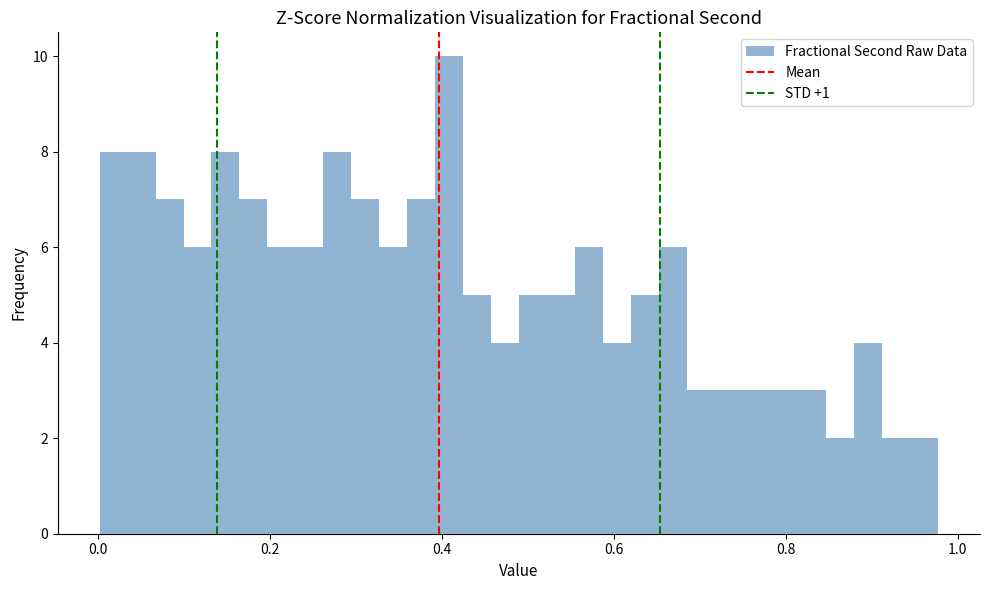

Around what value on the x-axis is the tallest bar? Give the approximate position of its centre, as read against the axis.

0.40